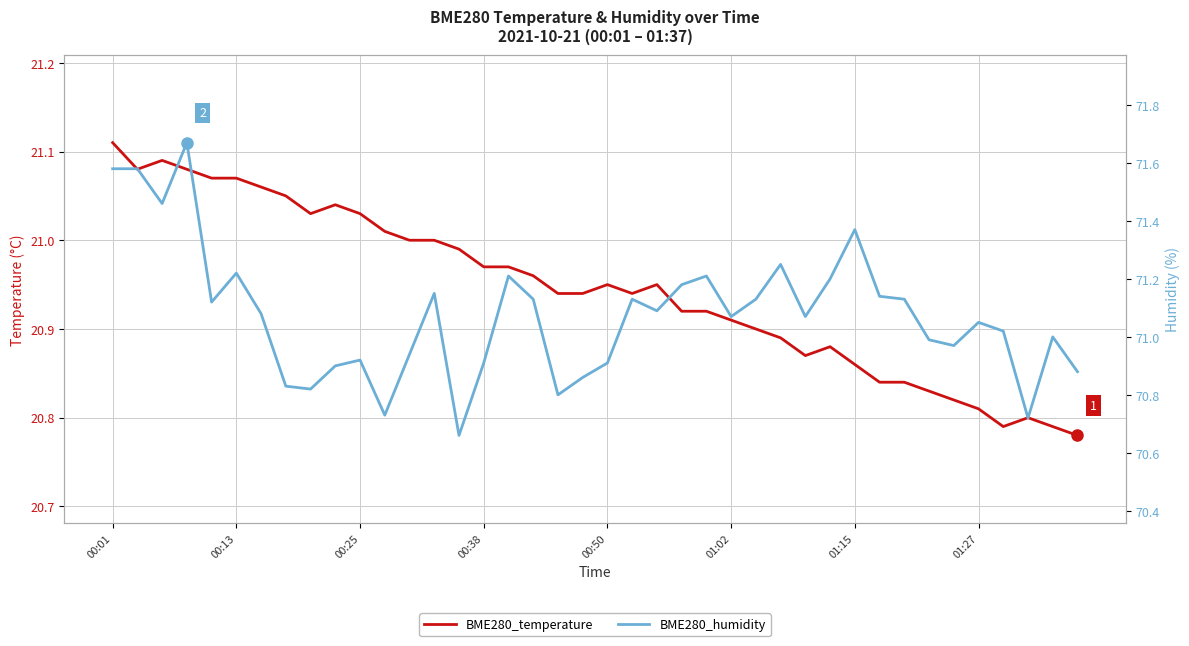

Reading right to left, list all the values displayed in this chart.

BME280_temperature: 20.8	20.8	20.8	20.8	20.8	20.8	20.8	20.8	20.8	20.9	20.9	20.9	20.9	20.9	20.9	20.9	20.9	20.9	20.9	20.9	20.9	20.9	21.0	21.0	21.0	21.0	21.0	21.0	21.0	21.0	21.0	21.0	21.1	21.1	21.1	21.1	21.1	21.1	21.1	21.1
BME280_humidity: 70.9	71.0	70.7	71.0	71.0	71.0	71.0	71.1	71.1	71.4	71.2	71.1	71.2	71.1	71.1	71.2	71.2	71.1	71.1	70.9	70.9	70.8	71.1	71.2	70.9	70.7	71.2	70.9	70.7	70.9	70.9	70.8	70.8	71.1	71.2	71.1	71.7	71.5	71.6	71.6